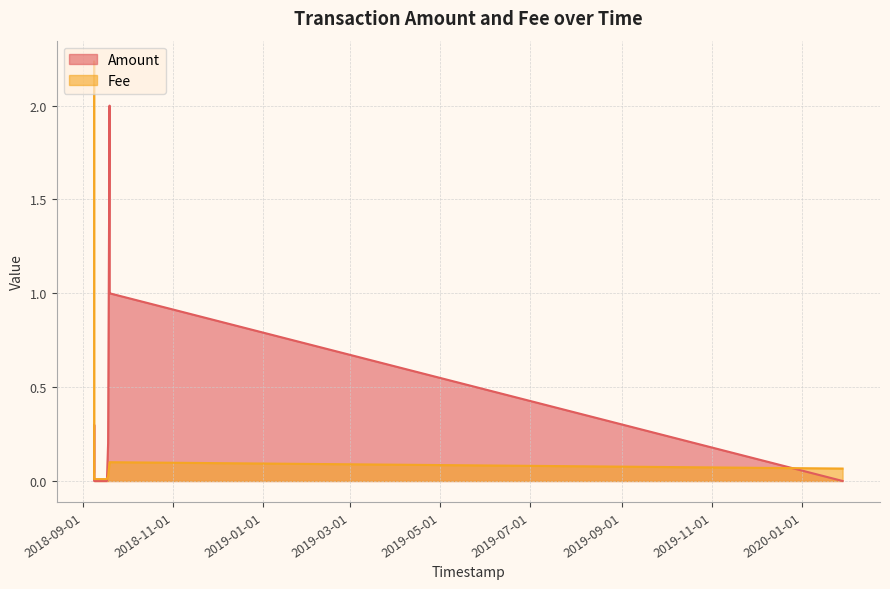

At which label is Fee closest to 1?

2018-09-19 01:51:56